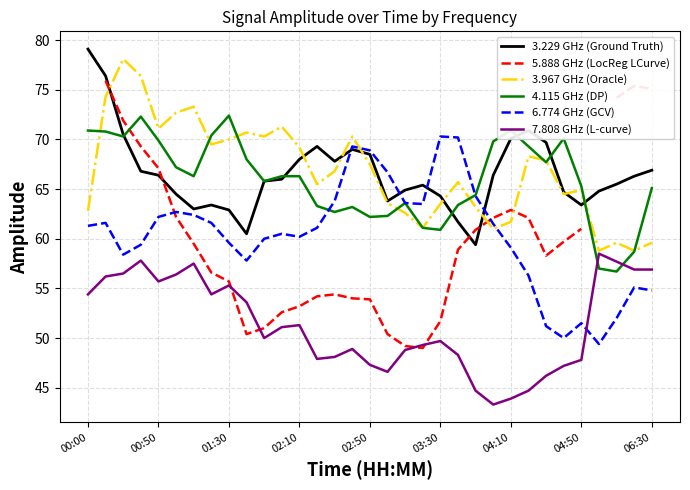

What is the lowest value of the 3.229 GHz (Ground Truth) series?

59.4